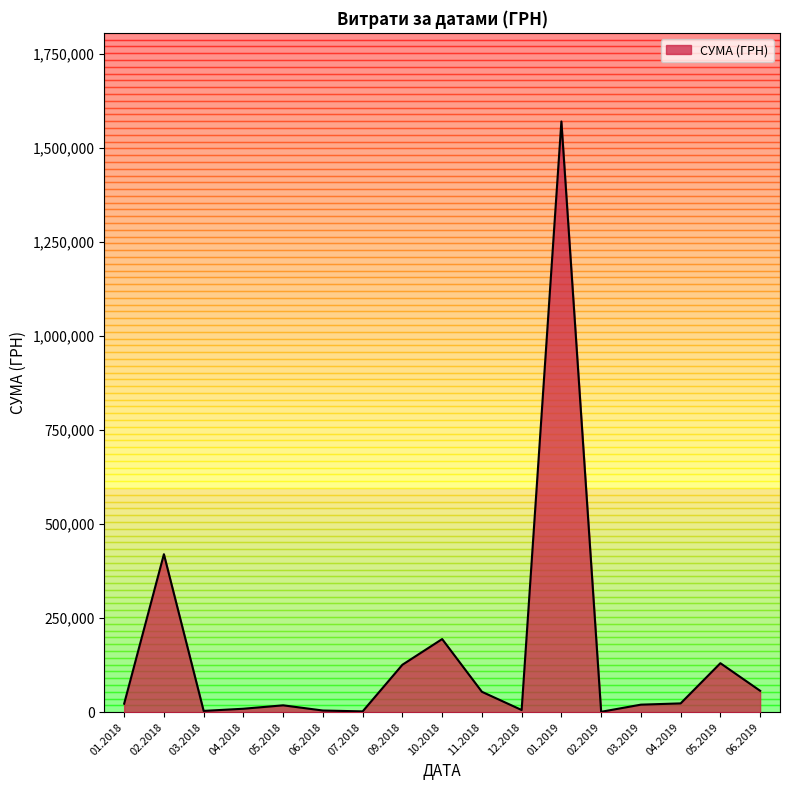

What is the difference between the maximum and minimum values?

1569728.2